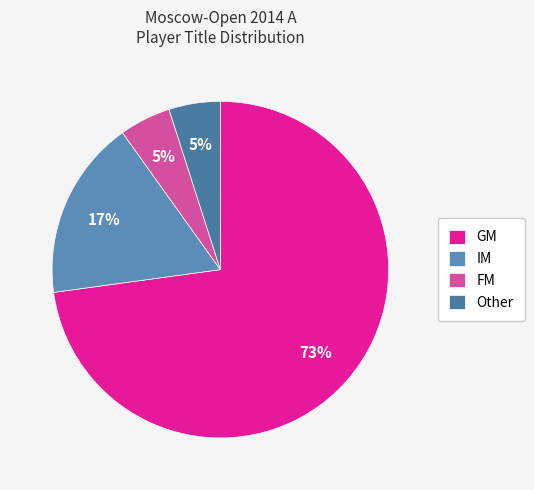

To the nearest percent, what is the difference between the largest and smallest slice percentages?

68%